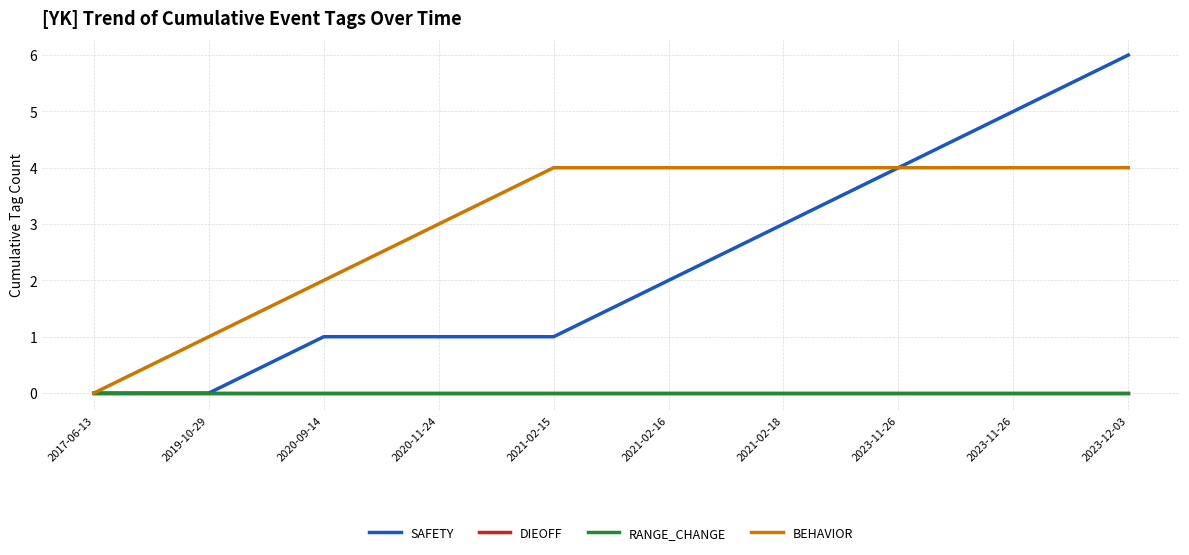

Does the chart display data point markers on the line(s)?

No